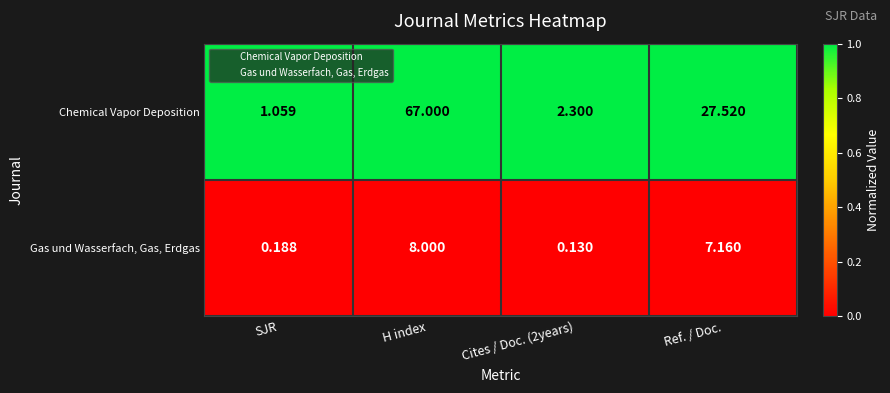

At which category does the chart reach its peak across all series?

H index